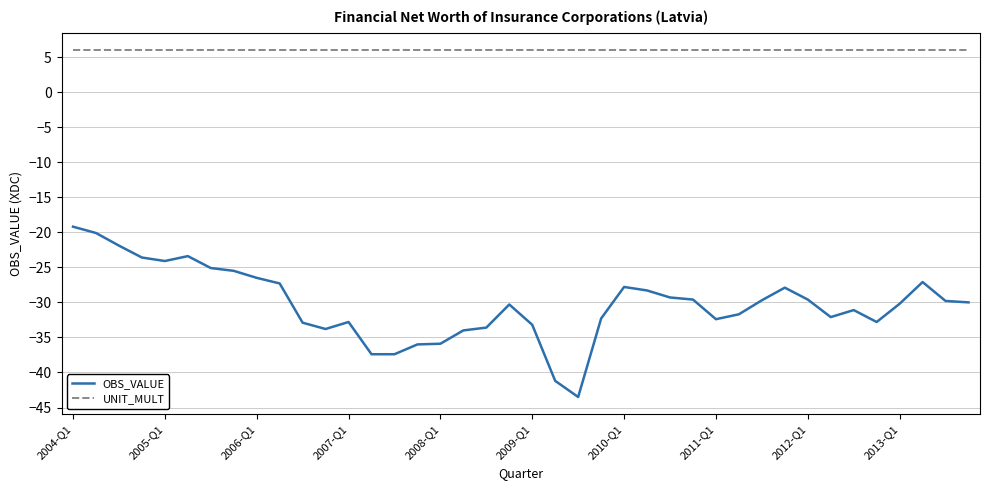

What is the highest value of the UNIT_MULT series?

6.0